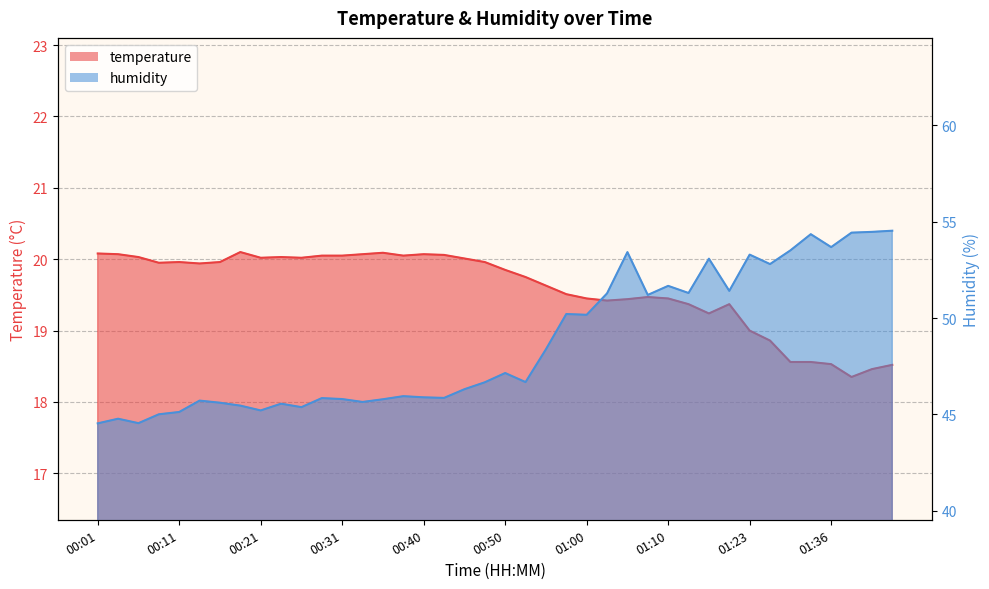

Where does the temperature series first go above 19?

00:01